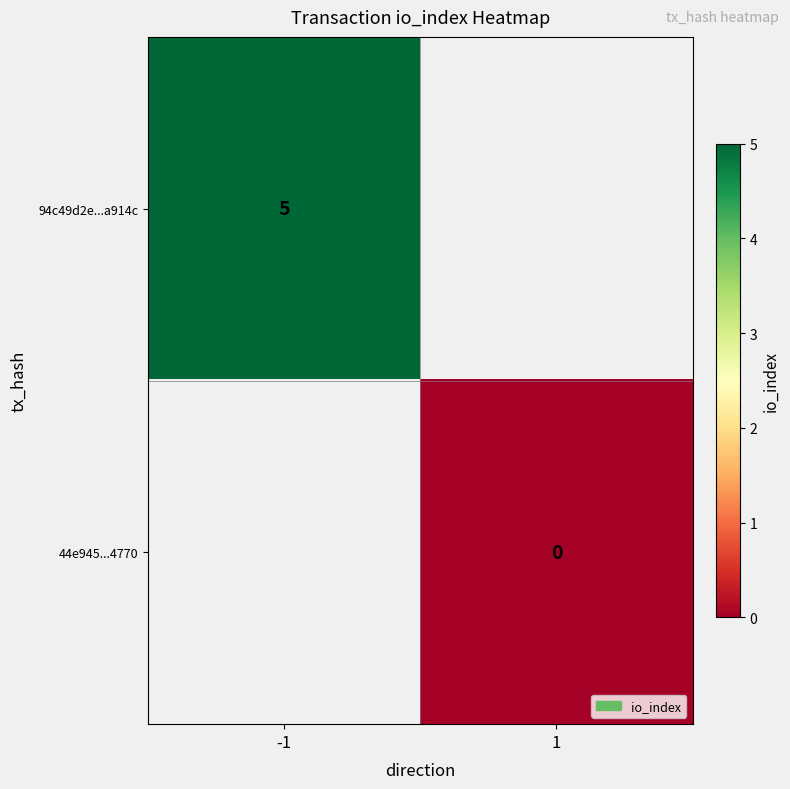

The 94c49d2e...a914c series shows 5 at -1. True or false?

True